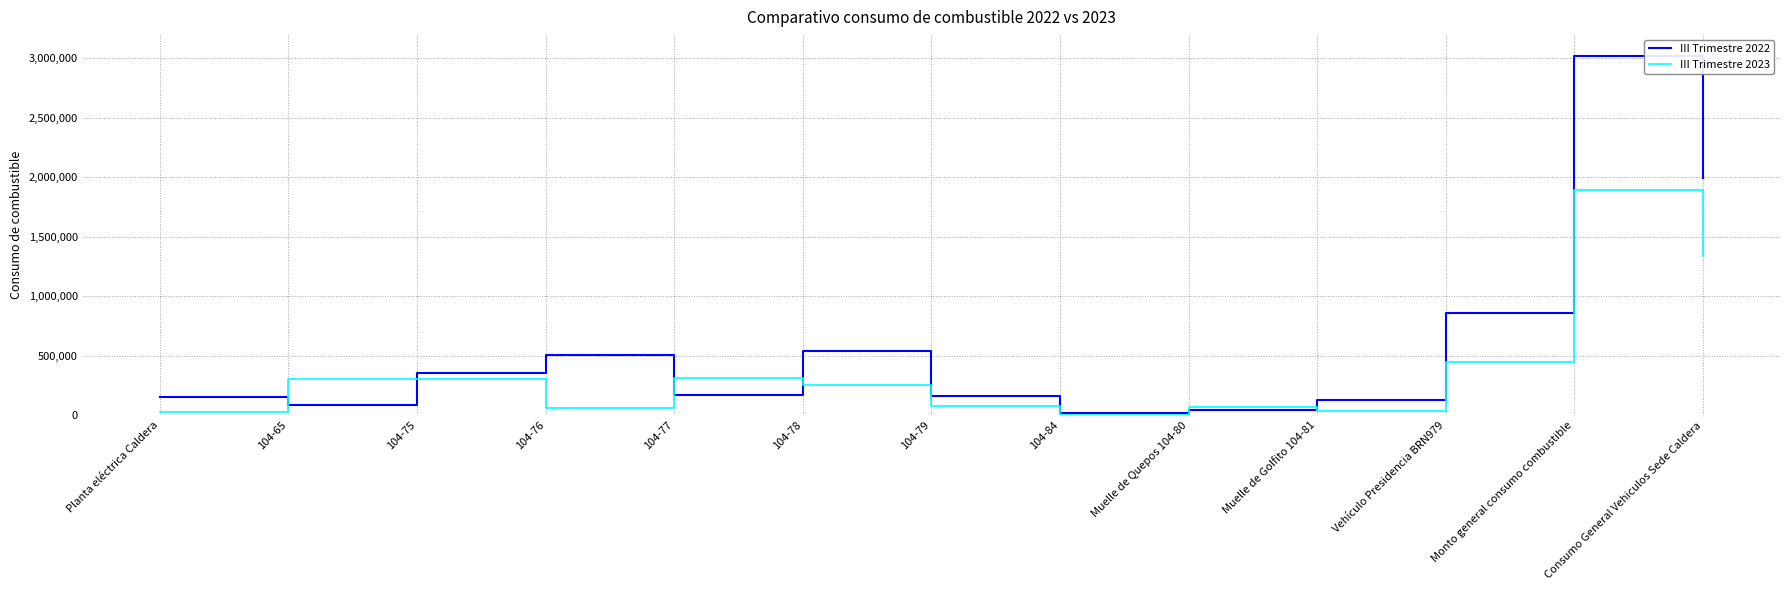

List the series in order of their peak value, highest first.

III Trimestre 2022, III Trimestre 2023